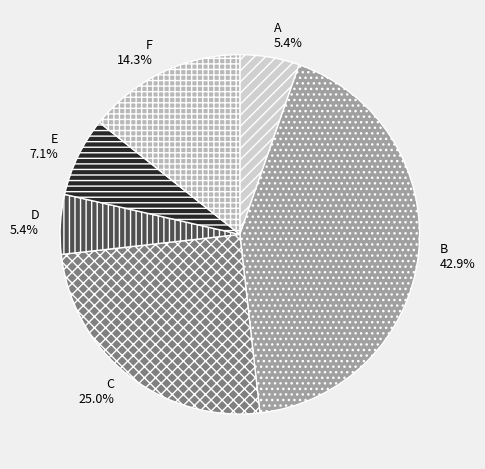

What is the largest slice in the pie chart?

B